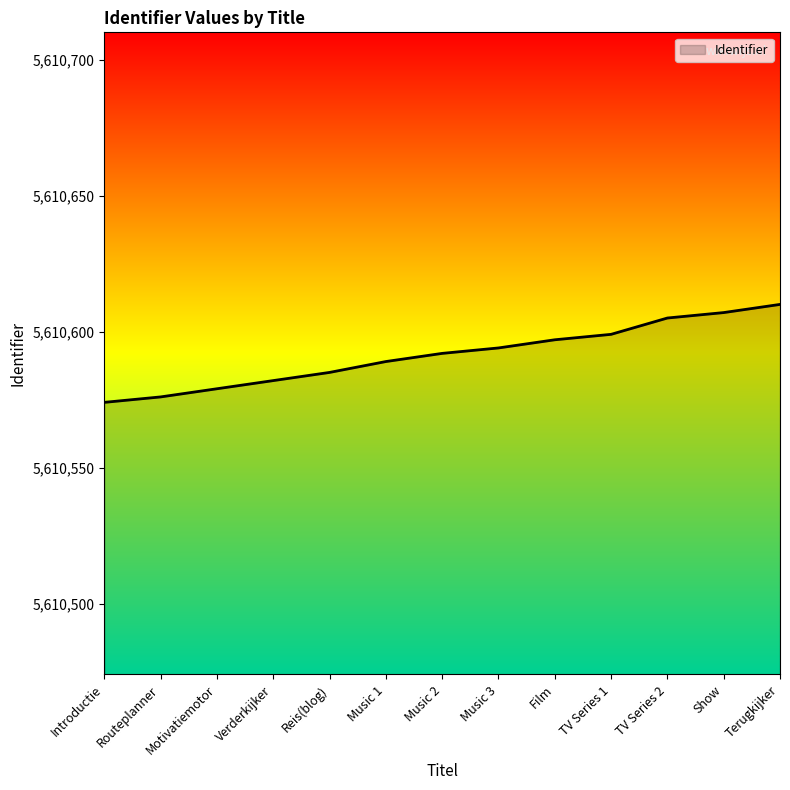

Count the number of categories in the chart.

13